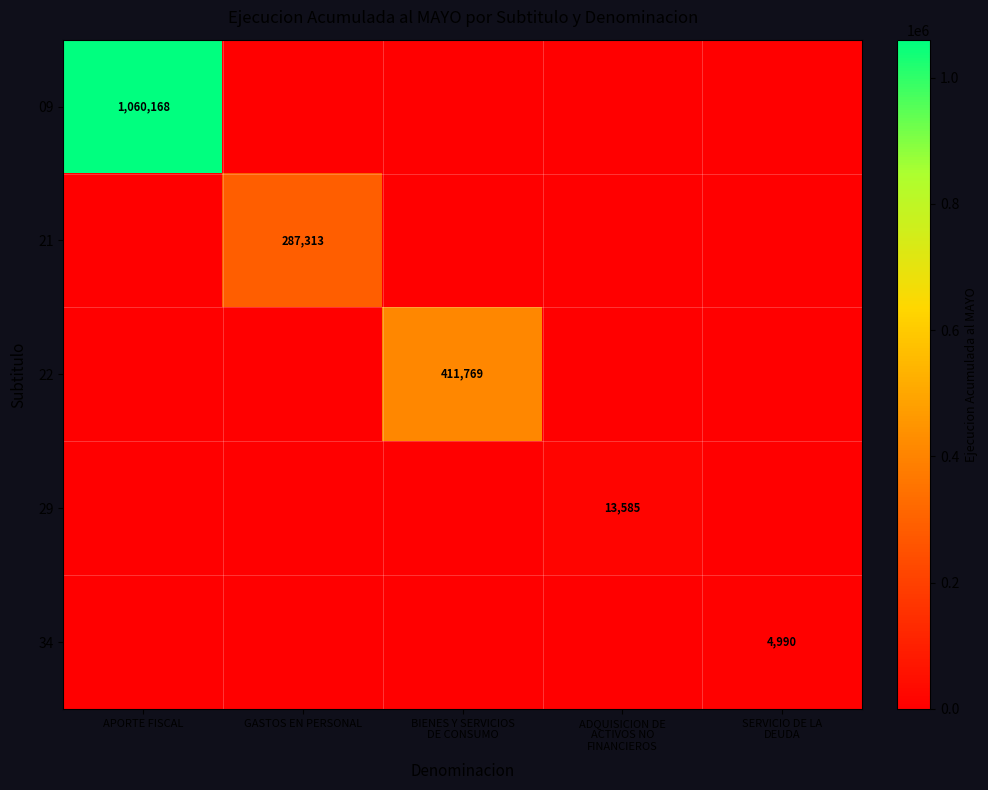

Rank the categories by 34 value from lowest to highest.

APORTE FISCAL, GASTOS EN PERSONAL, BIENES Y SERVICIOS DE CONSUMO, ADQUISICION DE ACTIVOS NO FINANCIEROS, SERVICIO DE LA DEUDA